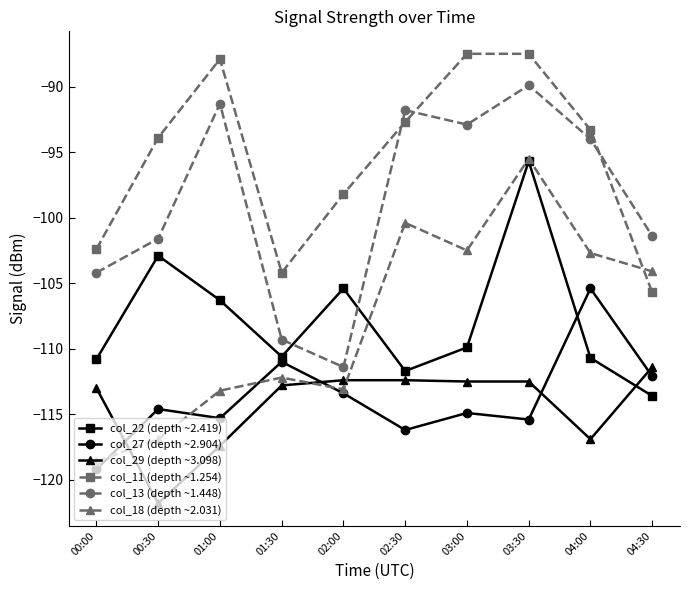

What position from the right is 02:00?

6